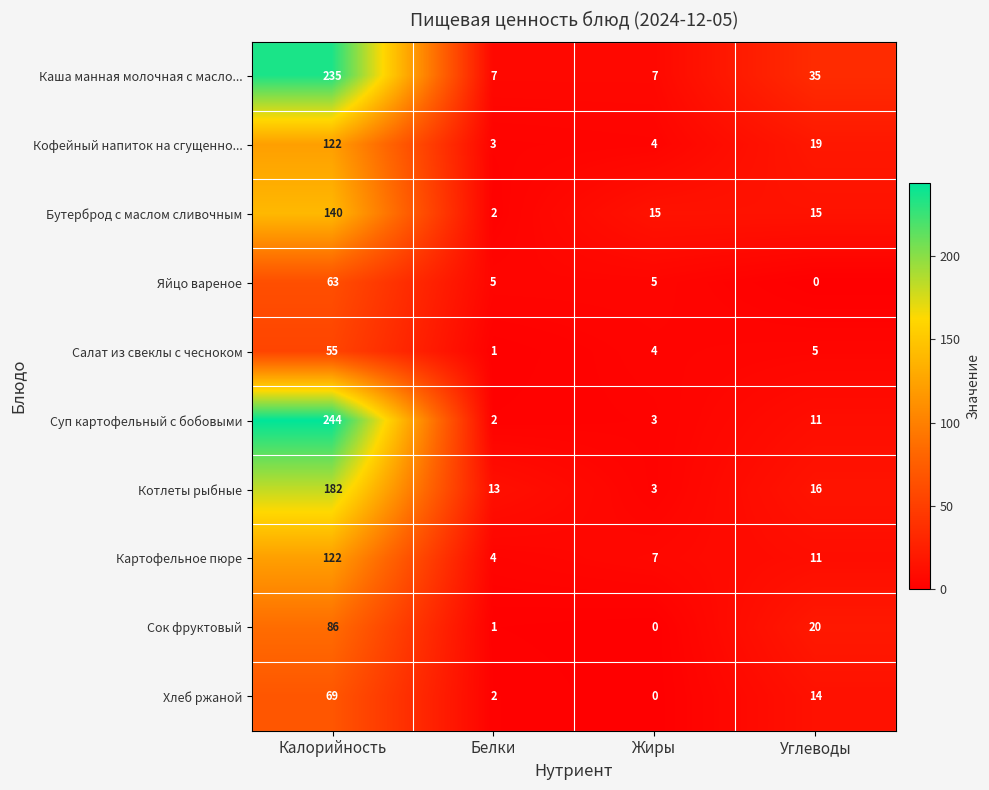

What is the approximate value of Кофейный напиток на сгущенно... at Жиры?

4